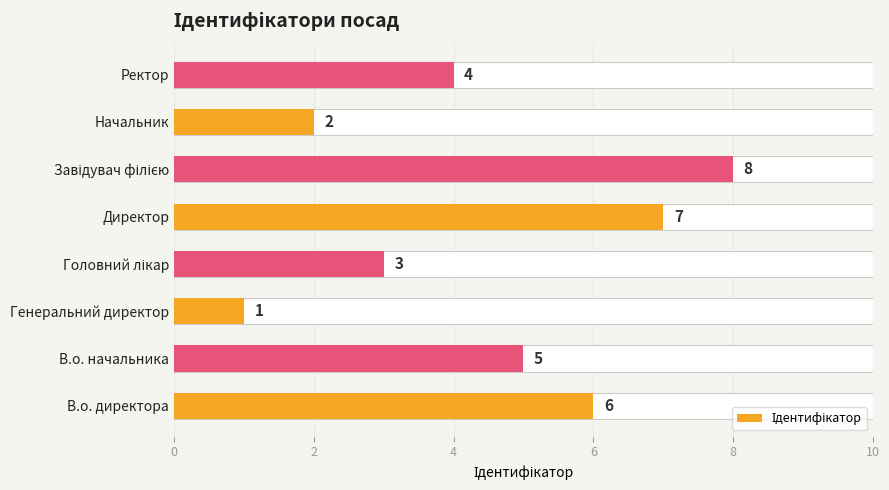

Reading right to left, list all the values displayed in this chart.

4	2	8	7	3	1	5	6